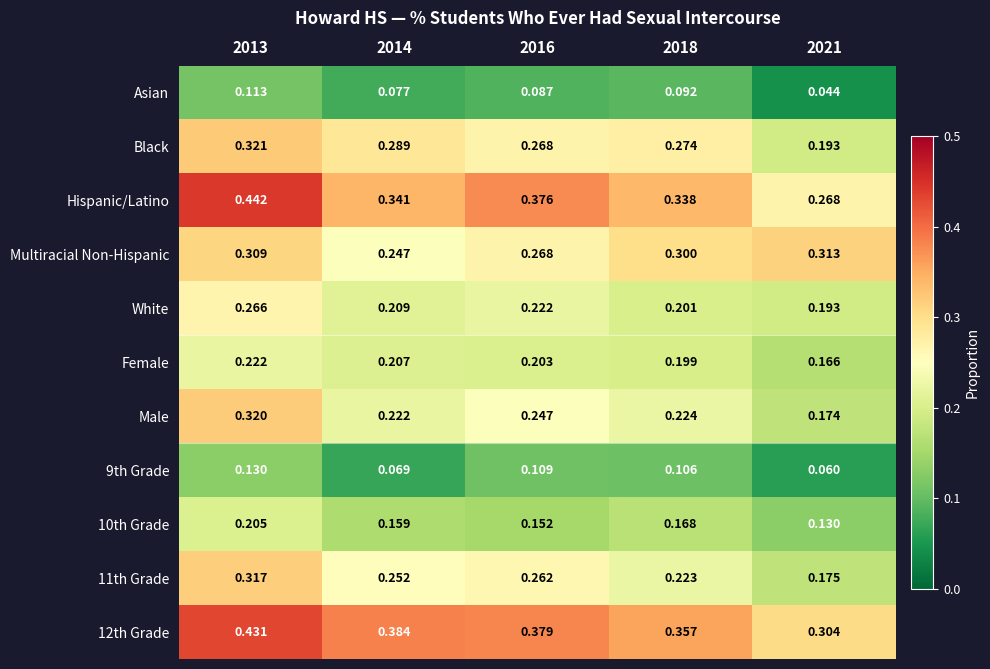

Is the value of 11th Grade at 2013 greater than the value of 12th Grade at 2018?

No